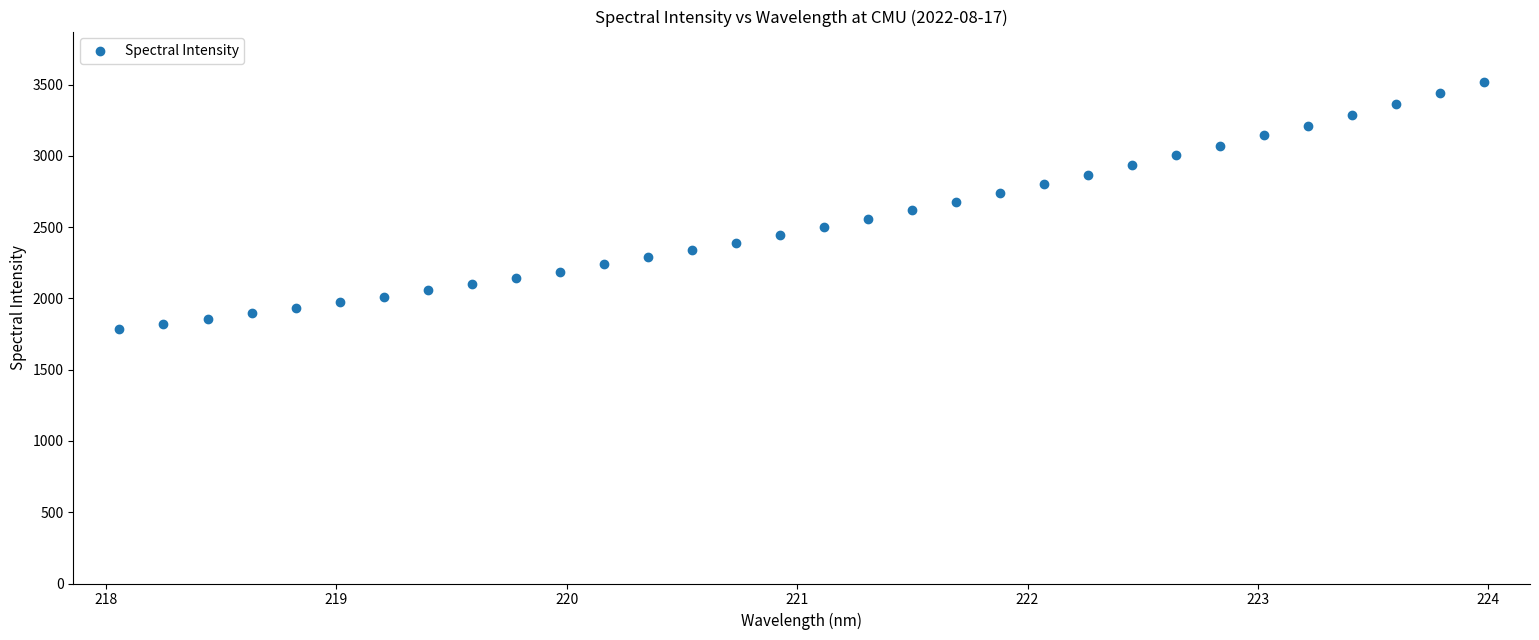

What is the range of Y values (max minus min)?

1731.5